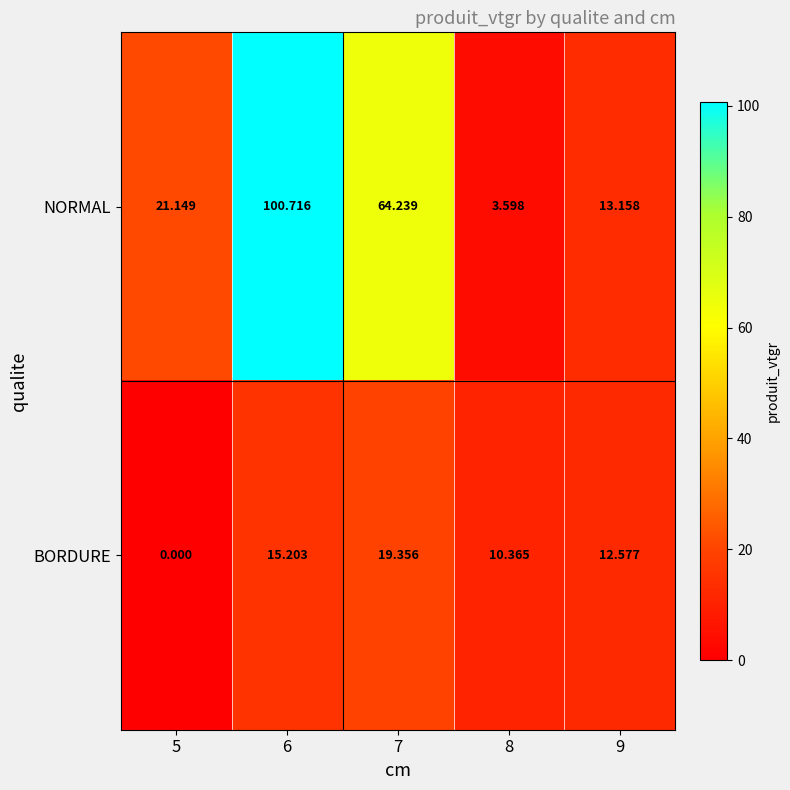

Which series has the largest total across all categories?

NORMAL